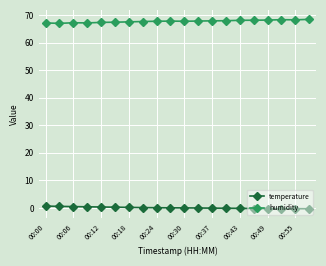

What is the greatest value displayed?

68.4